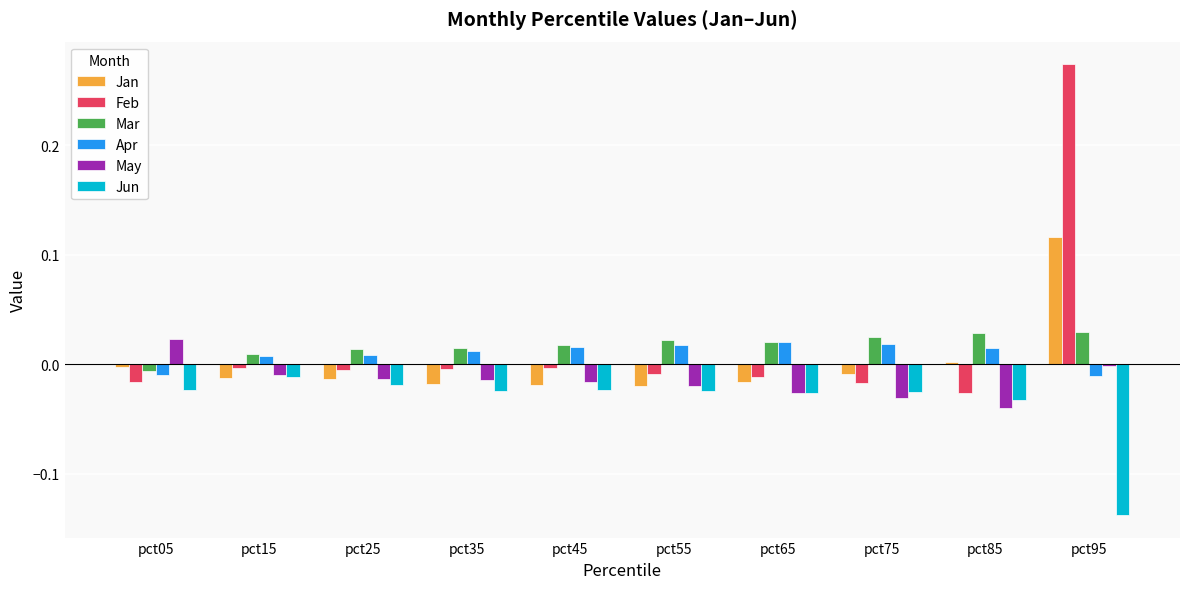

What are all the series names shown in the legend?

Jan, Feb, Mar, Apr, May, Jun